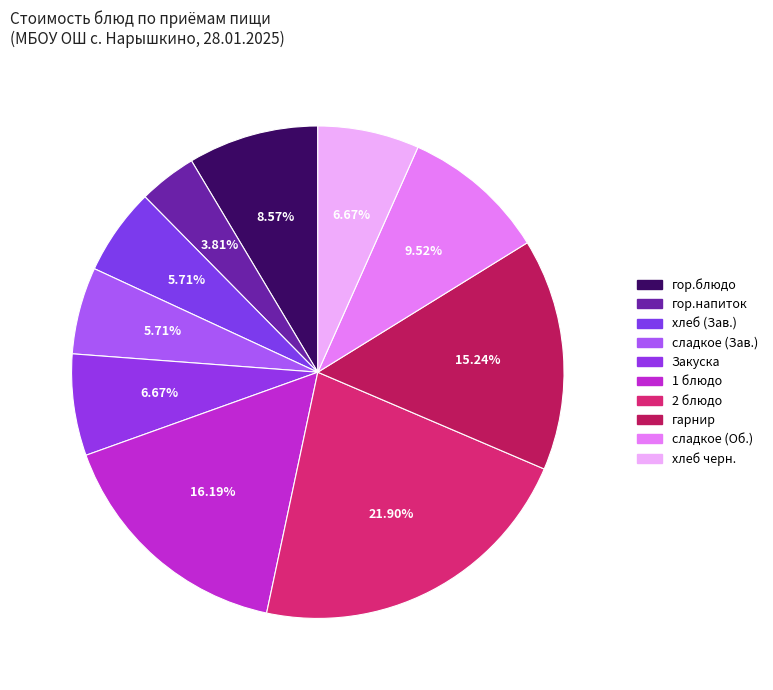

How many slices are in this pie chart?

10